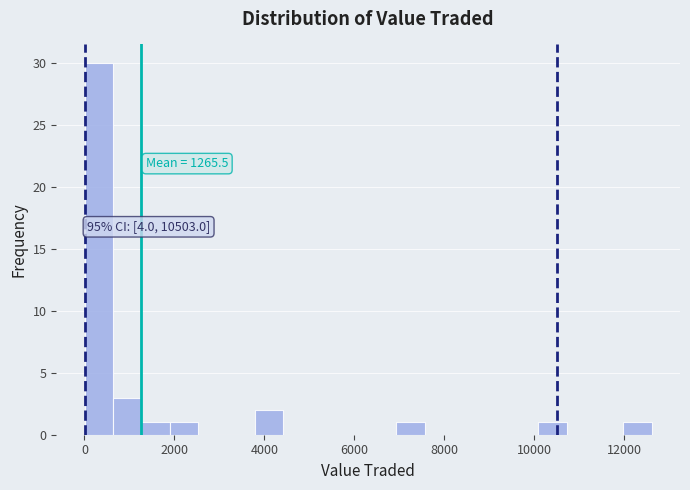

Read against the x-axis, roughly where is the centre of the tallest bar?

400